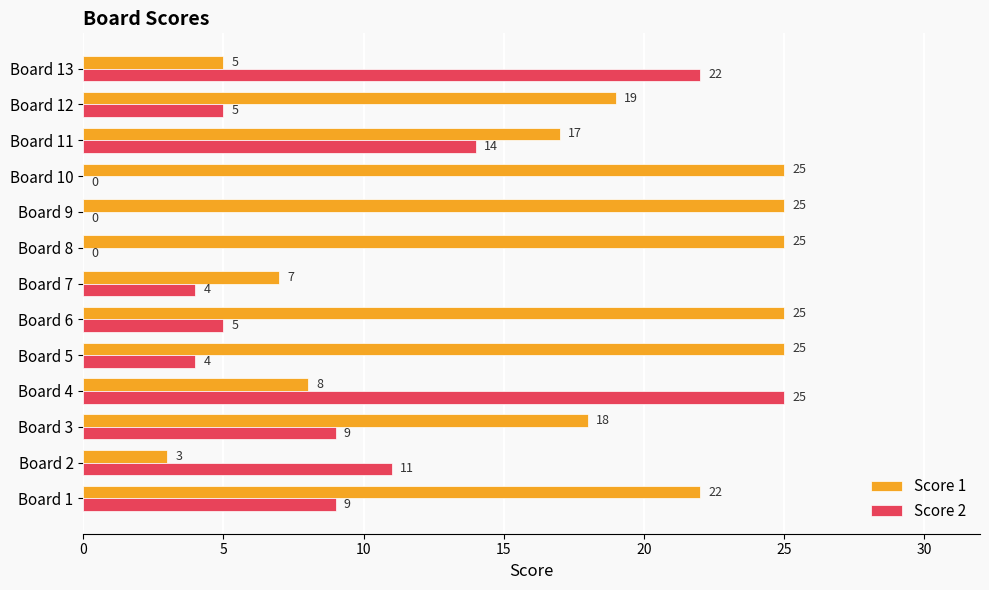

True or false: Score 1 has a value of 25 at Board 5.

True